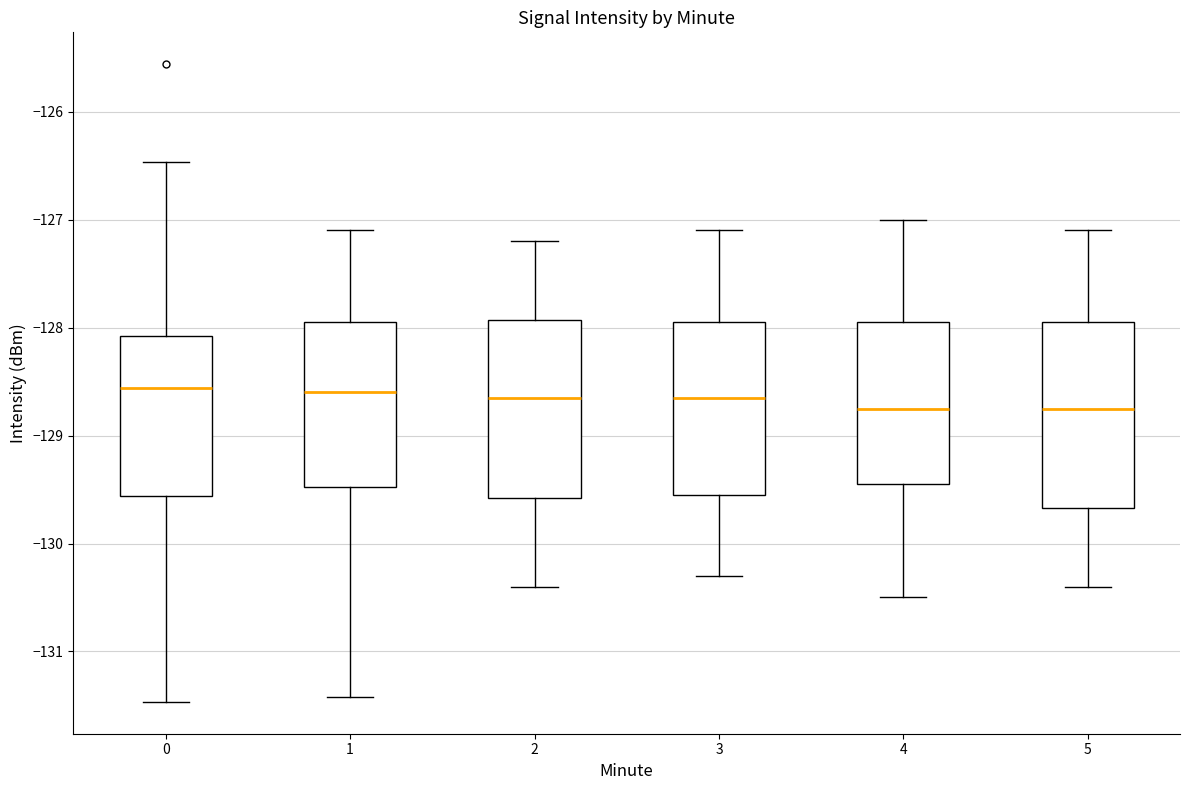

Reading left to right, read every box against the y-axis: the position of its median line, the range the box covers, and the ends of its whiskers. The values are not printed on the chart, so give them approximately, as read against the axis.

0: median -128.6, box -129.6 to -128.1, whiskers -131.5 to -126.5
1: median -128.6, box -129.5 to -127.9, whiskers -131.4 to -127.1
2: median -128.6, box -129.6 to -127.9, whiskers -130.4 to -127.2
3: median -128.6, box -129.5 to -127.9, whiskers -130.3 to -127.1
4: median -128.7, box -129.4 to -127.9, whiskers -130.5 to -127.0
5: median -128.7, box -129.7 to -127.9, whiskers -130.4 to -127.1